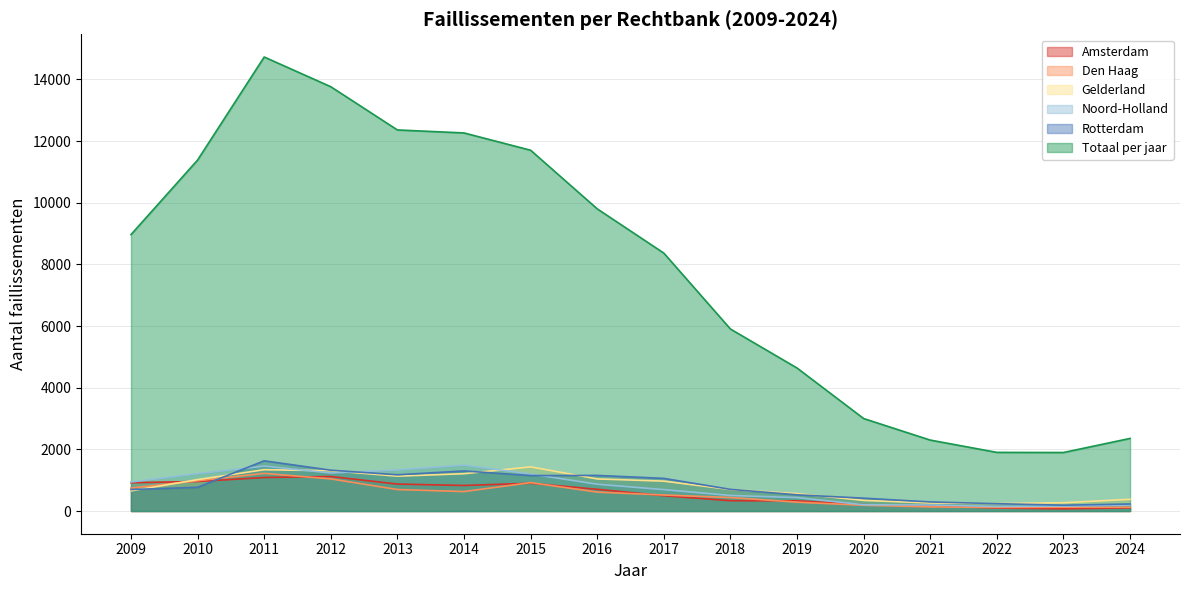

How many data points does each series have?

16